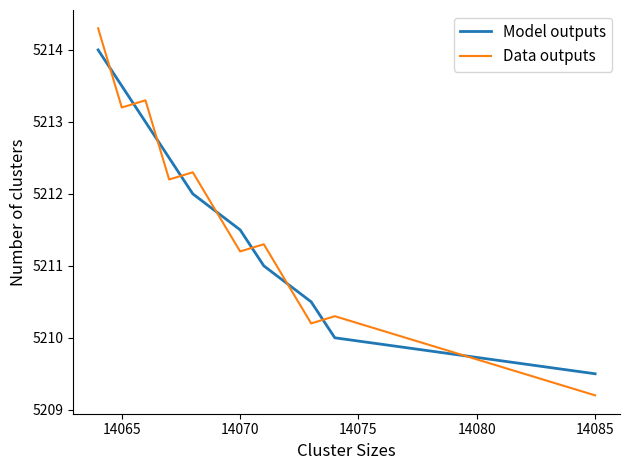

List the series in order of their peak value, highest first.

Data outputs, Model outputs